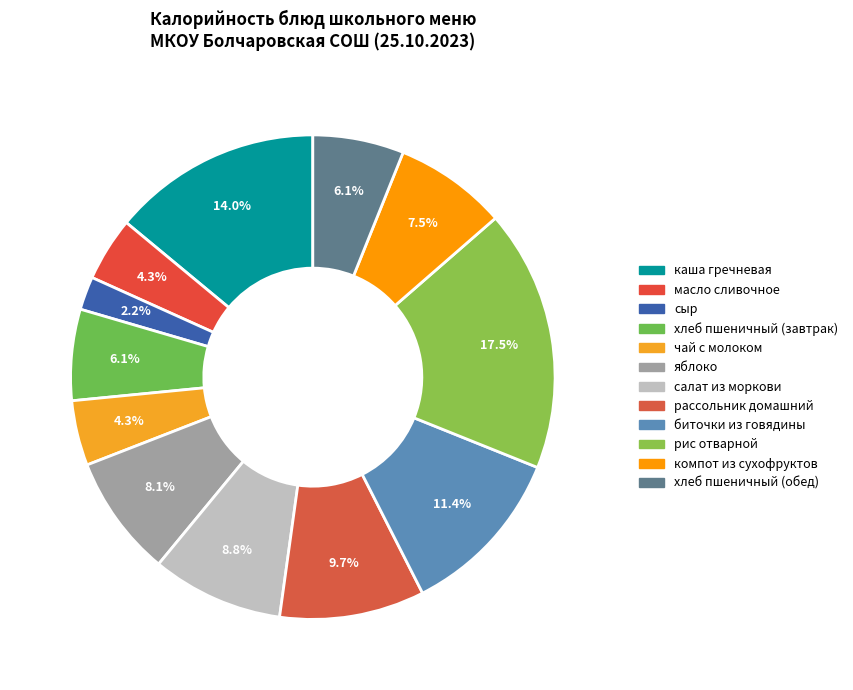

How many segments does this pie chart have?

12